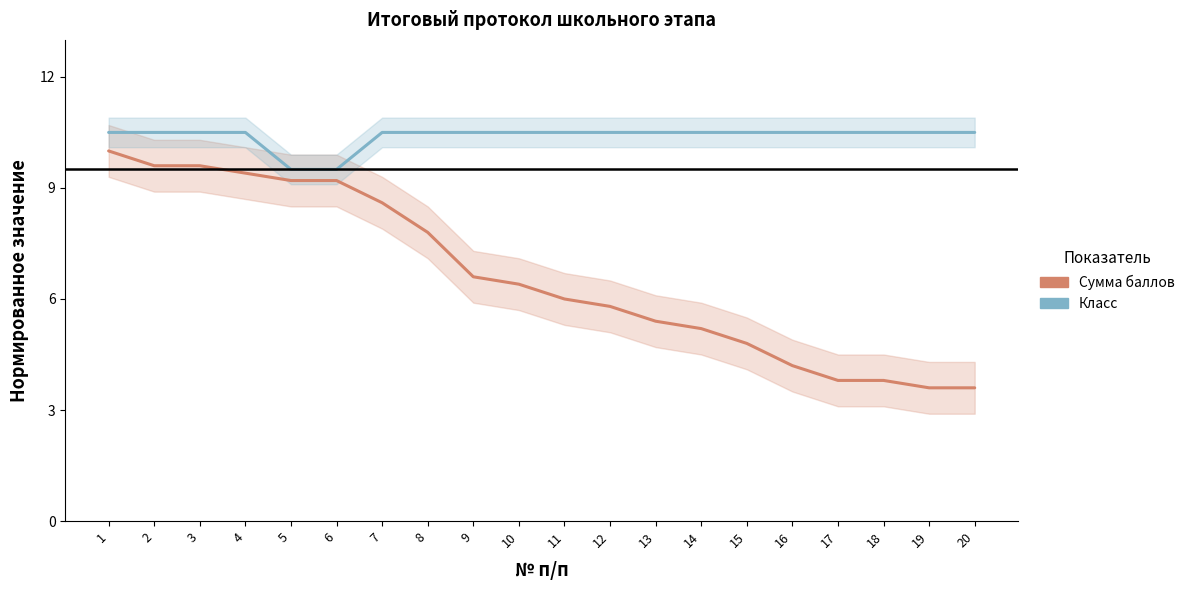

Rank the series by their maximum value, from lowest to highest.

Сумма баллов (норм.), Класс (норм.)